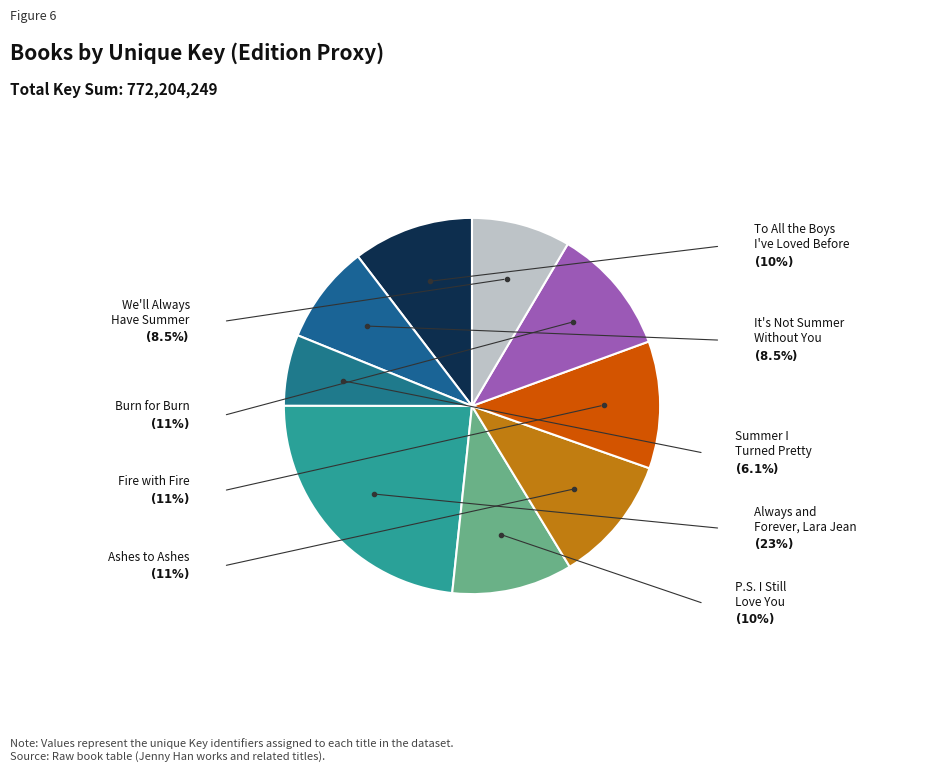

To the nearest percent, what is the difference between the largest and smallest slice percentages?

17%